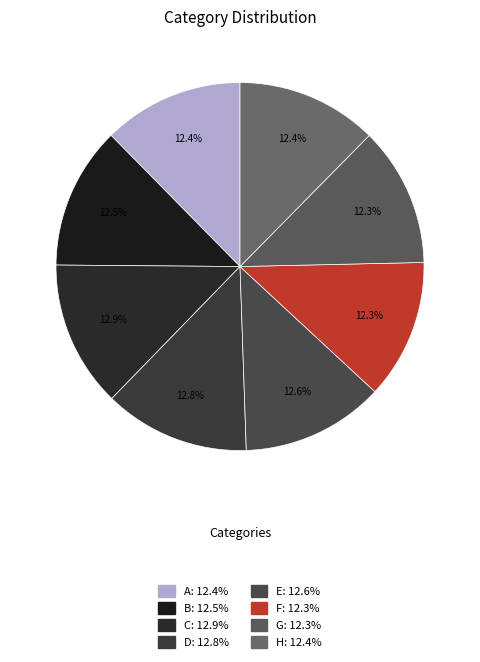

How much of the chart is everything except C?

87.1%